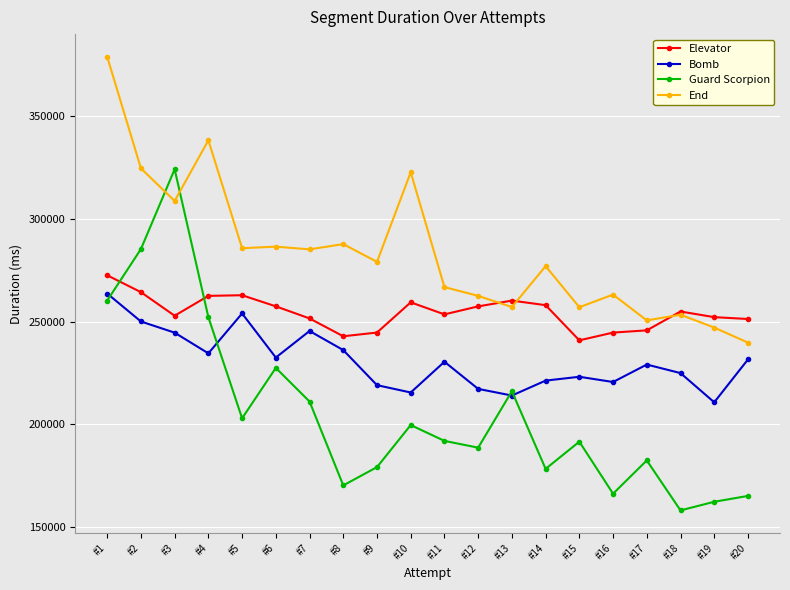

Which series has the largest range (max minus min)?

Guard Scorpion